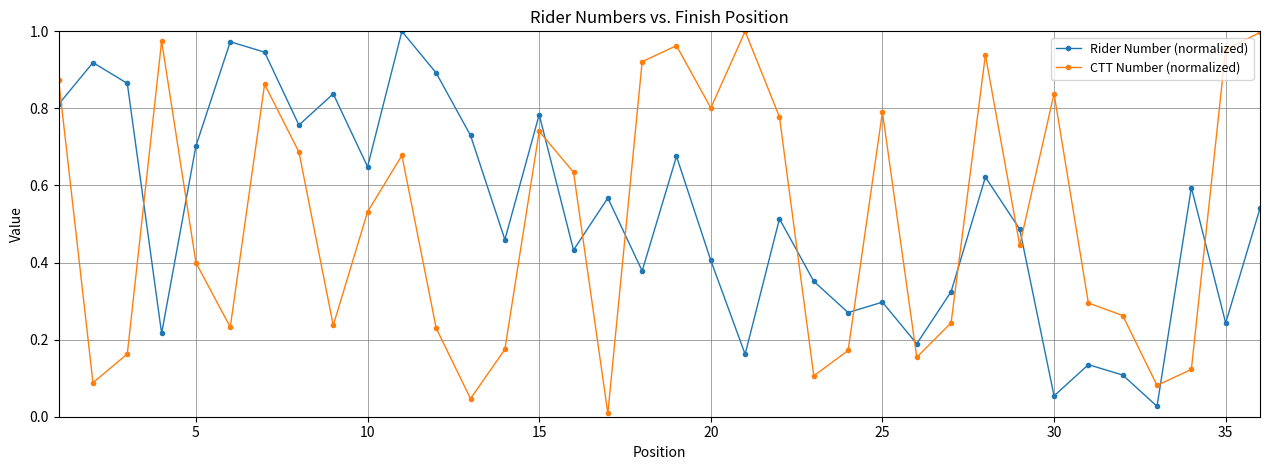

How many intersections are there between CTT Number (normalized) and Rider Number (normalized)?

14